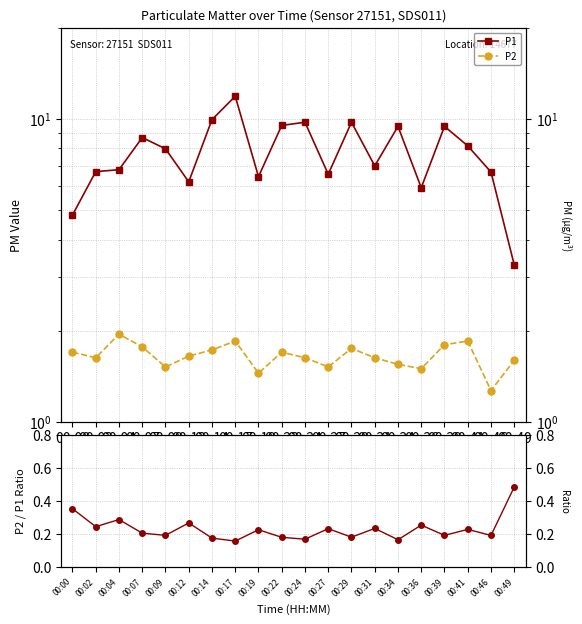

What is the average value of the P1 series?

7.8